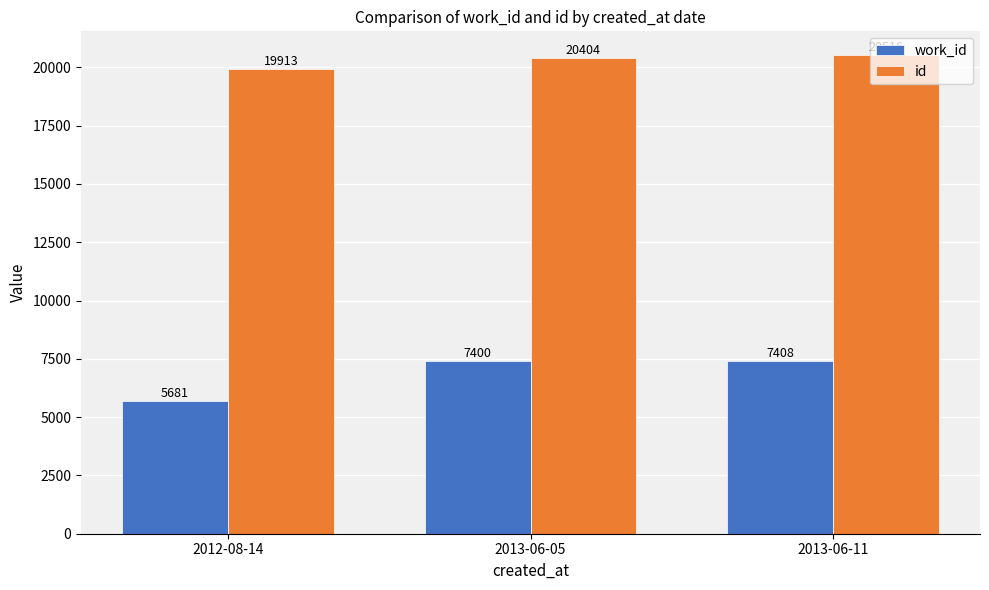

The value of work_id at 2013-06-05 is 1637. True or false?

False